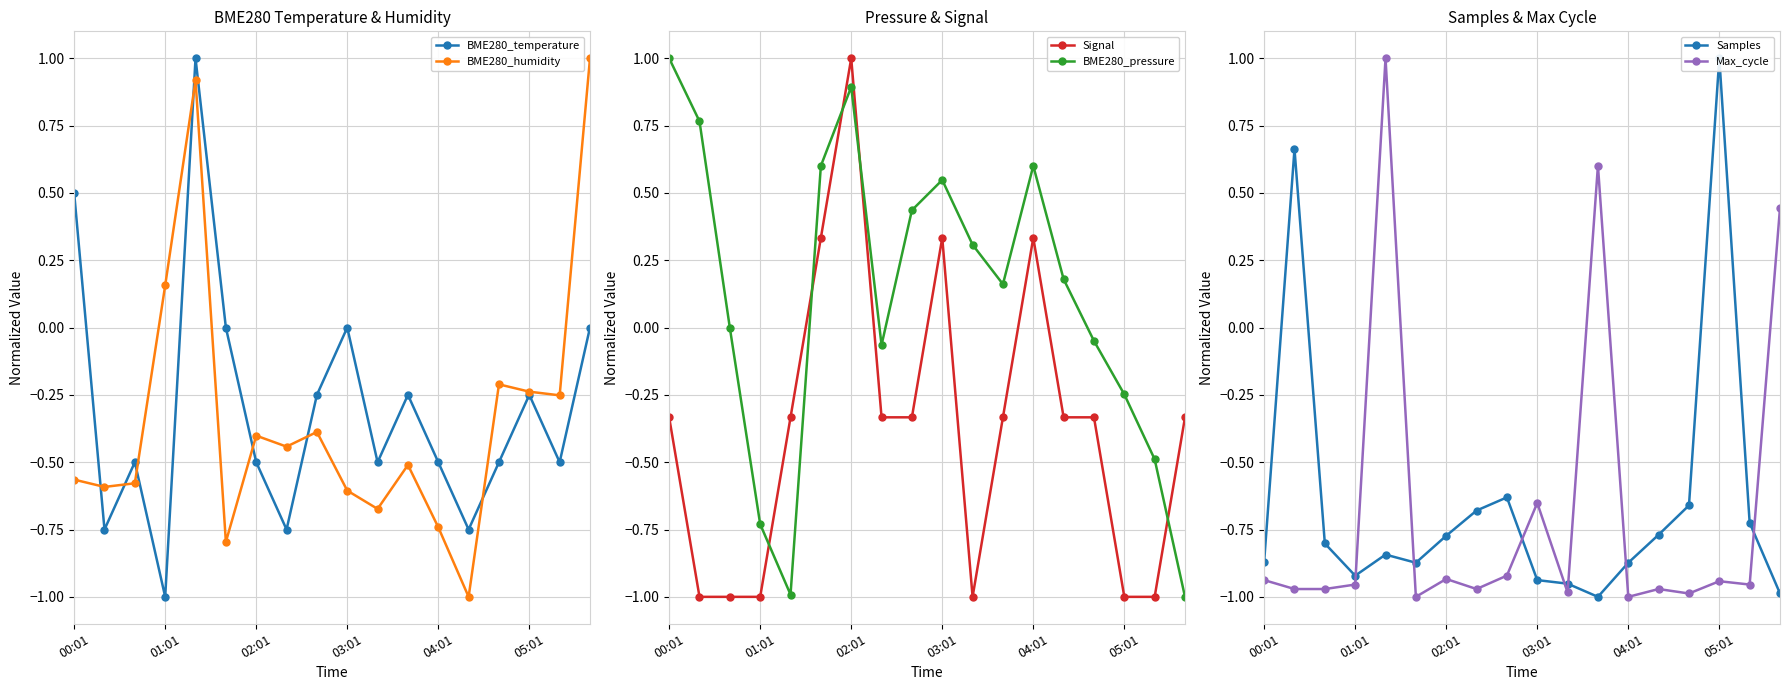

How many lines are shown in the chart?

6